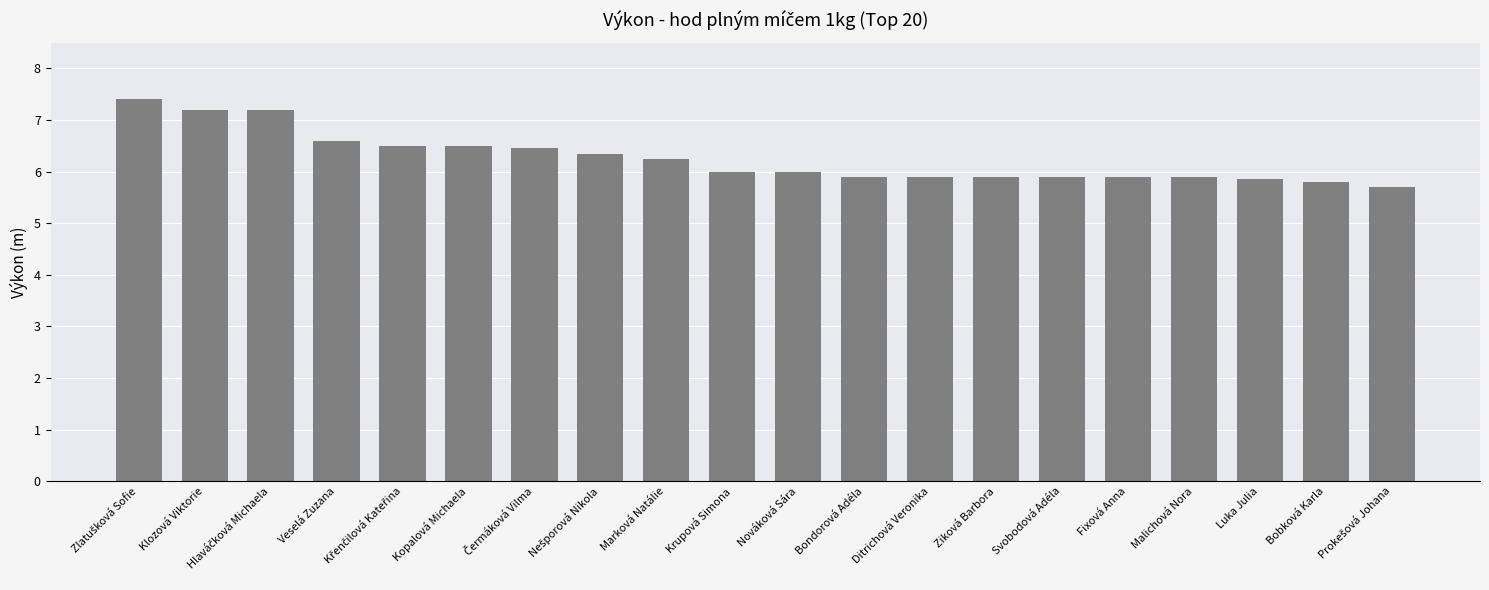

What is the difference between the maximum and minimum values?

1.7